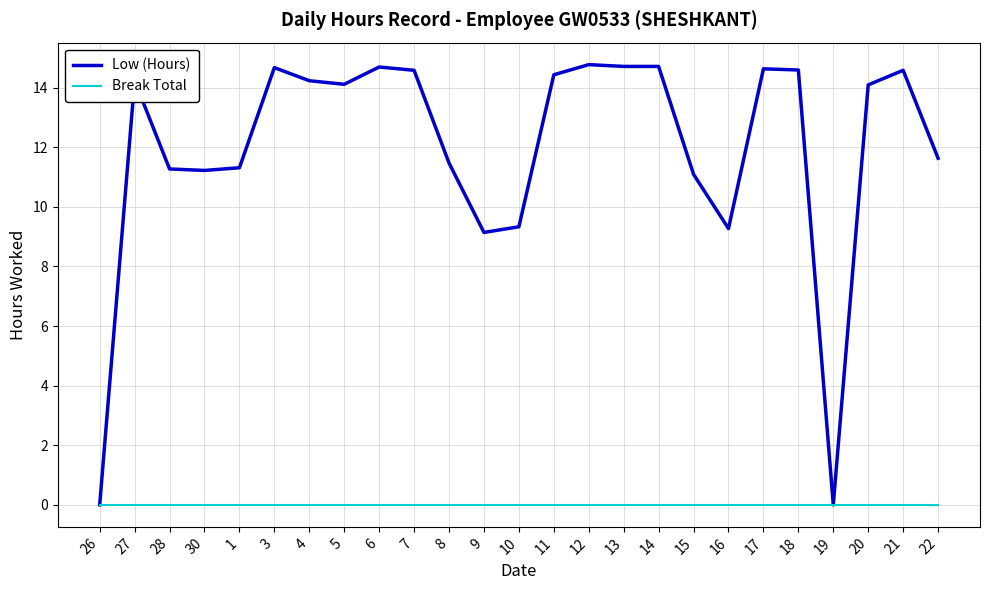

True or false: Low (Hours) has a value of 14.1 at 20.

True